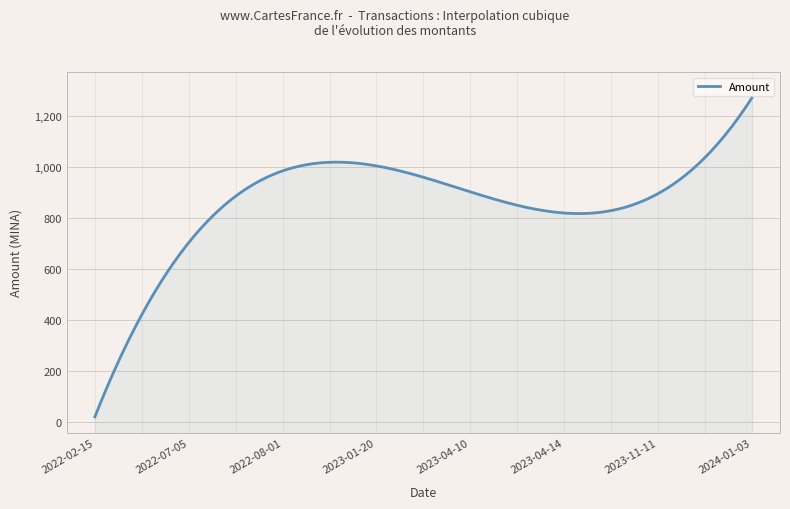

At which label is Fee closest to 0?

2022-02-15